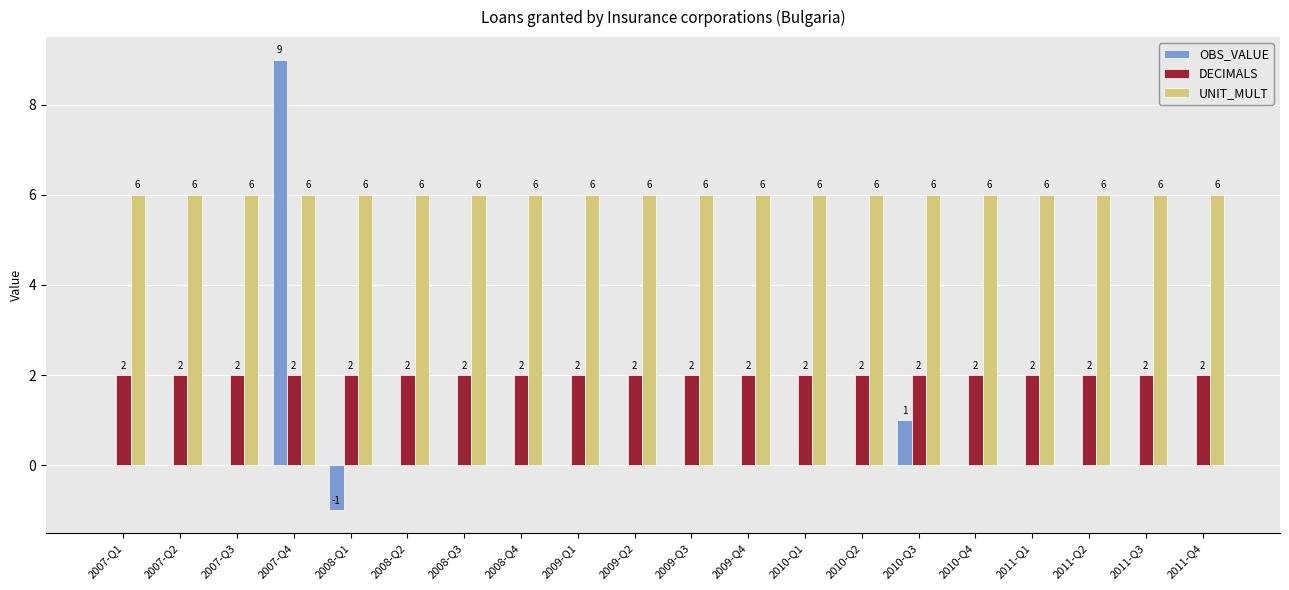

Is the value of UNIT_MULT at 2011-Q3 greater than the value of OBS_VALUE at 2007-Q4?

No